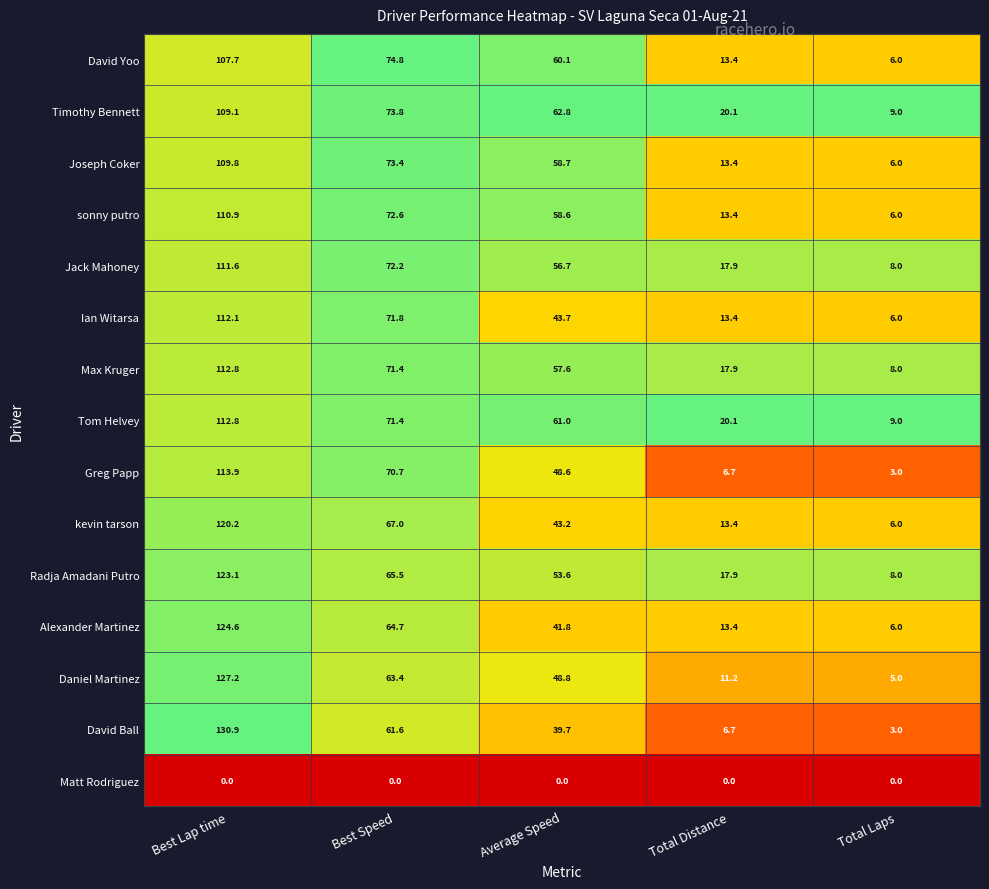

At which category is the sum across all series the highest?

Best Lap time